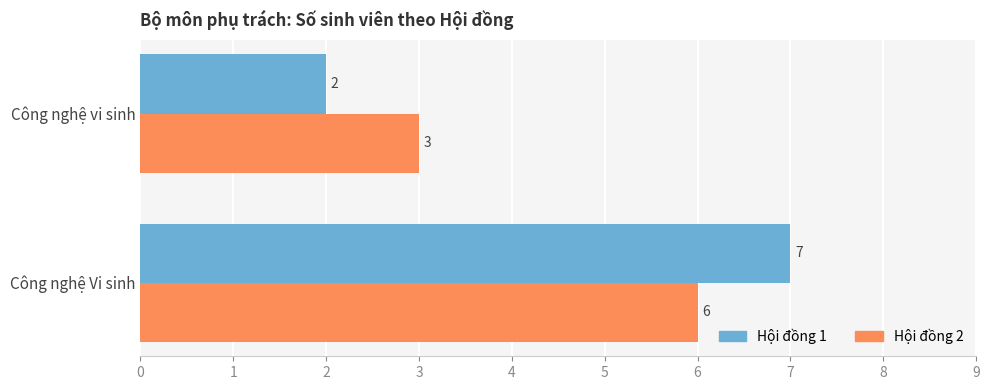

At which label does Hội đồng 2 reach its minimum?

Công nghệ vi sinh